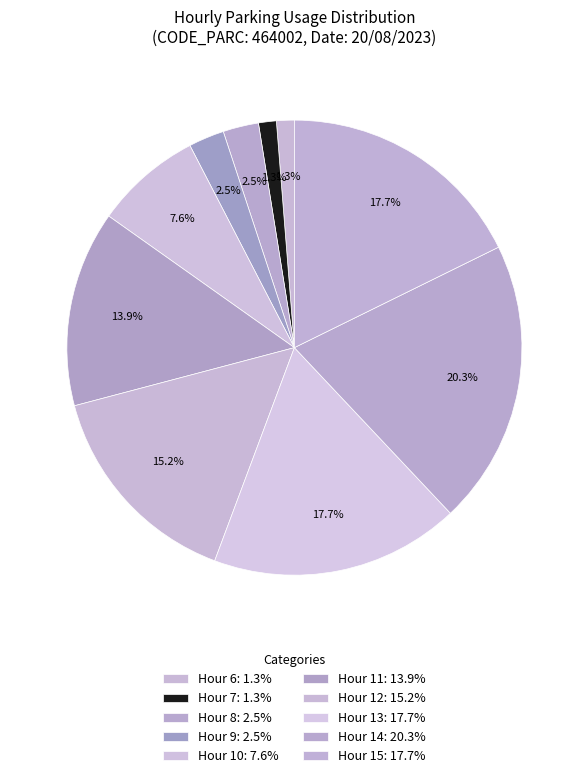

Count the number of slices in the pie.

10